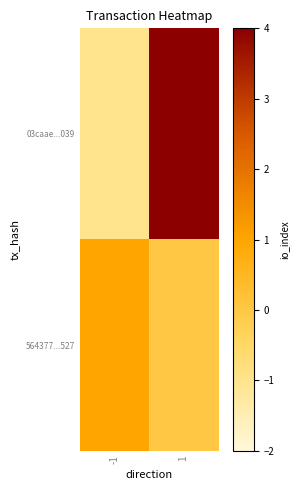

Rank the series by their average value, from highest to lowest.

03caae...039, 564377...527